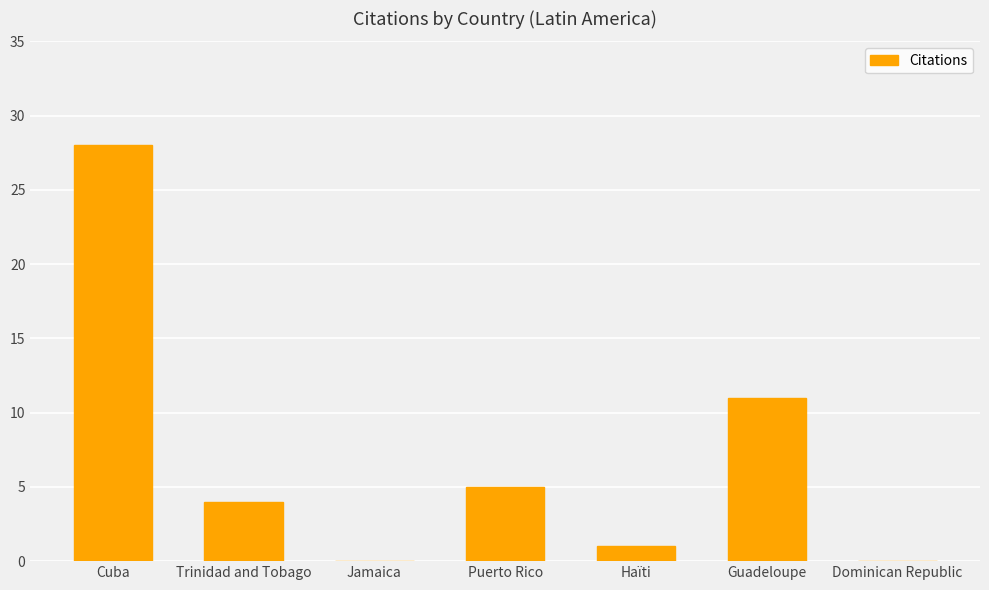

What is the greatest value displayed?

28